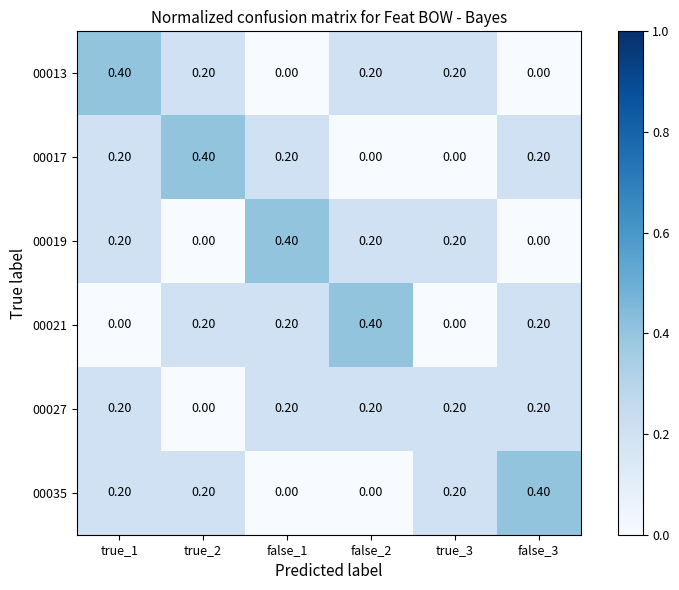

What is the difference between the maximum and second lowest values in the 00021 series?

0.4